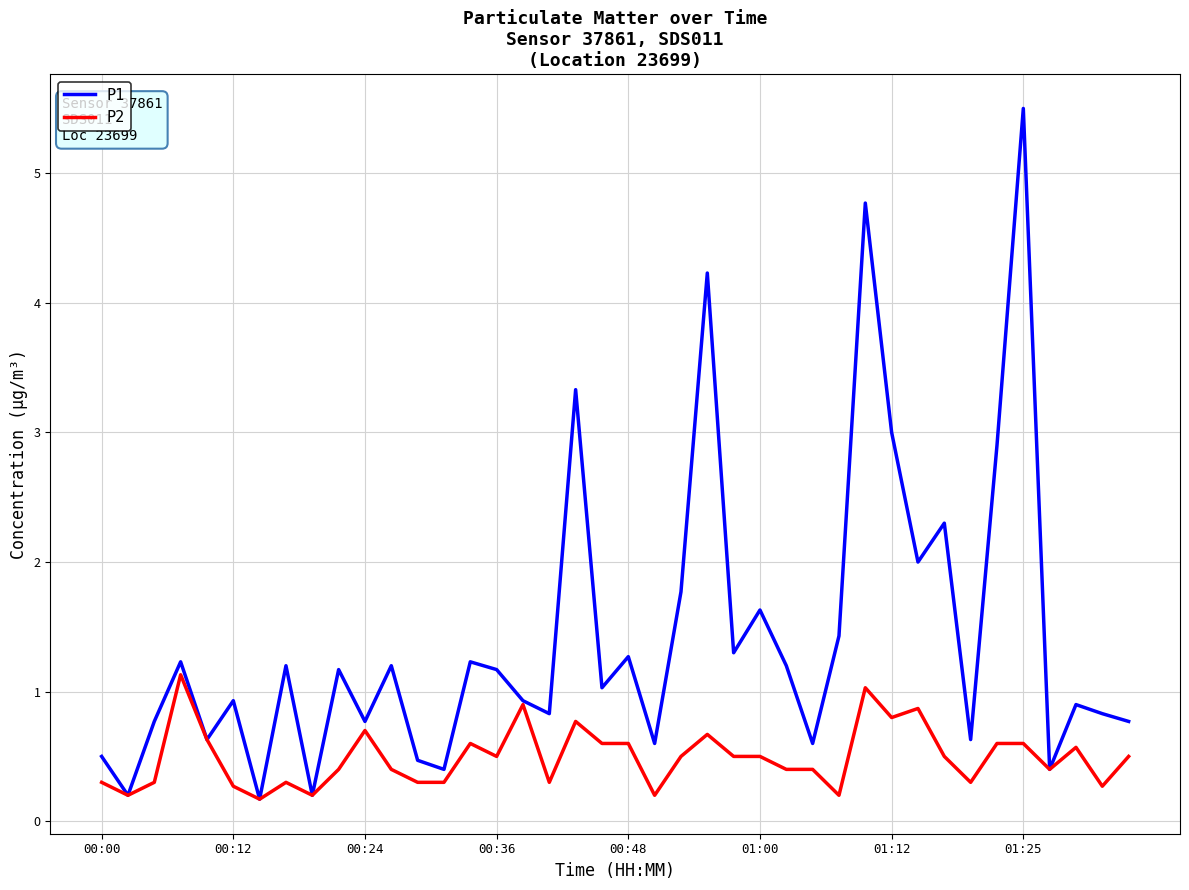

Rank the series by their maximum value, from lowest to highest.

P2, P1